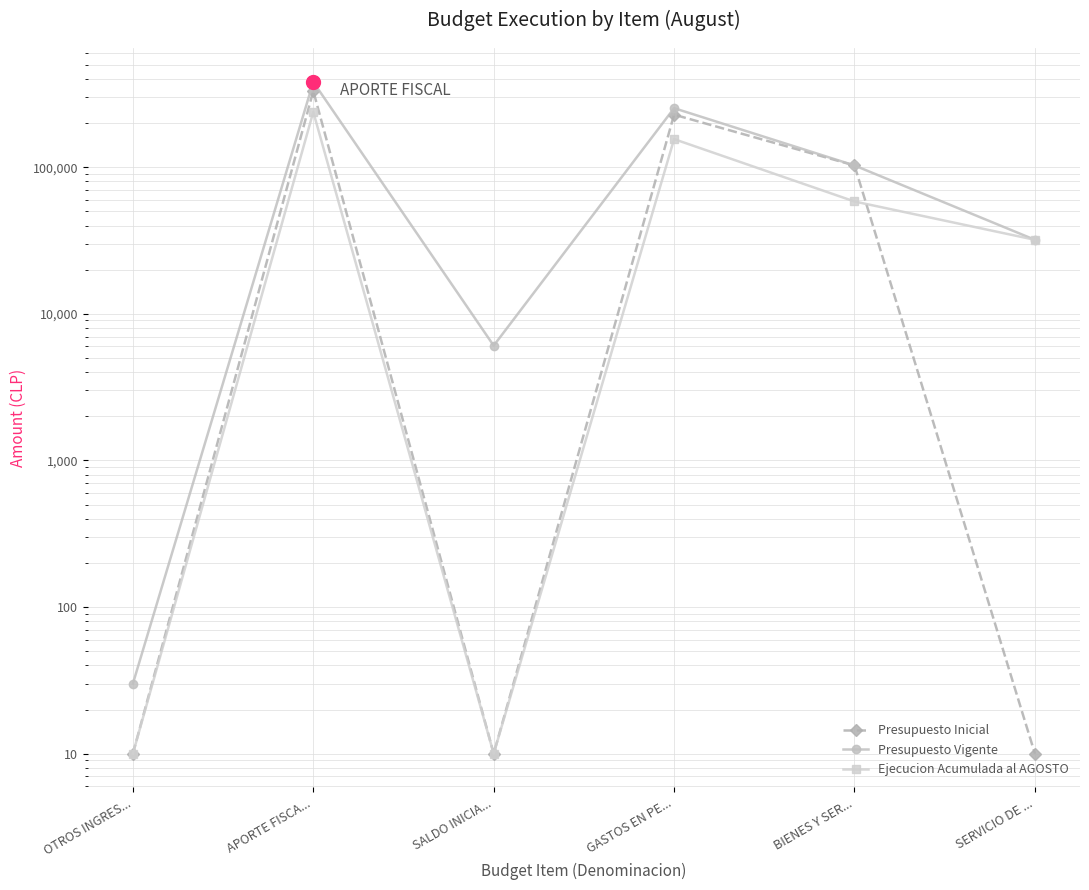

Which series has the largest total across all categories?

Presupuesto Vigente